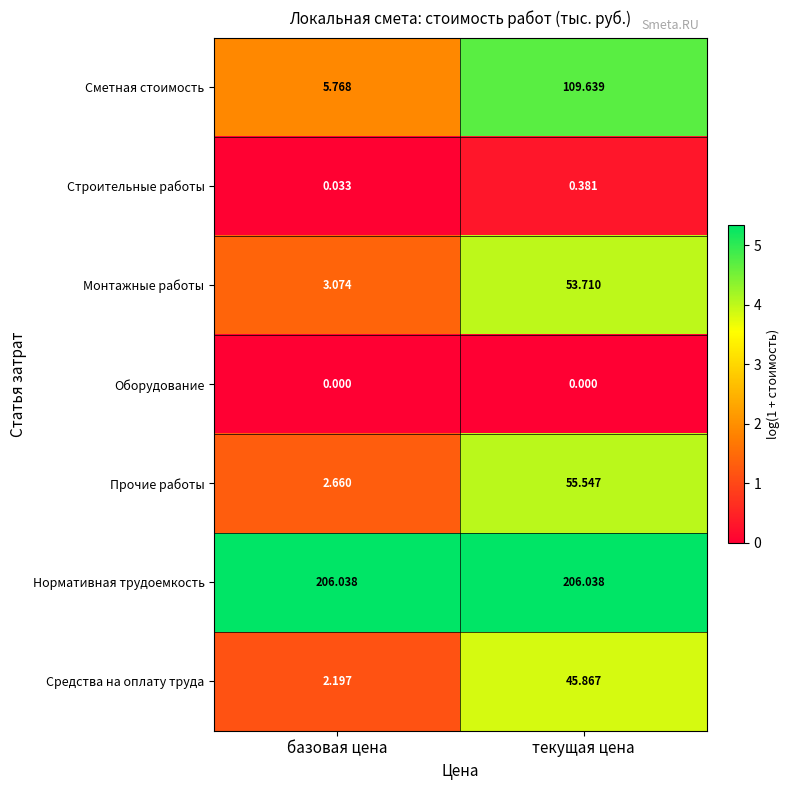

How many series are shown in this chart?

7